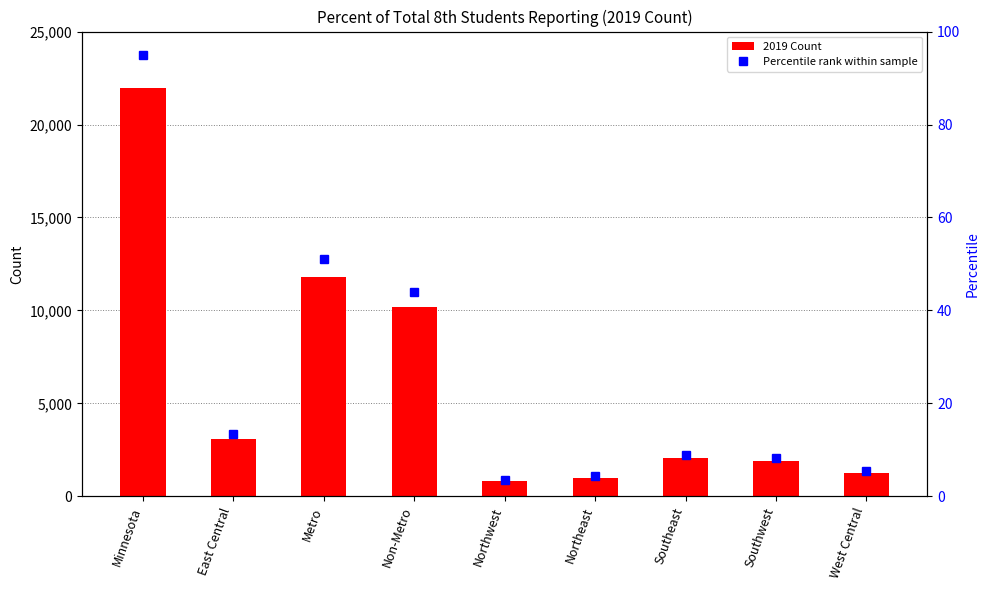

What is the lowest value of the 2019 Count series?

807